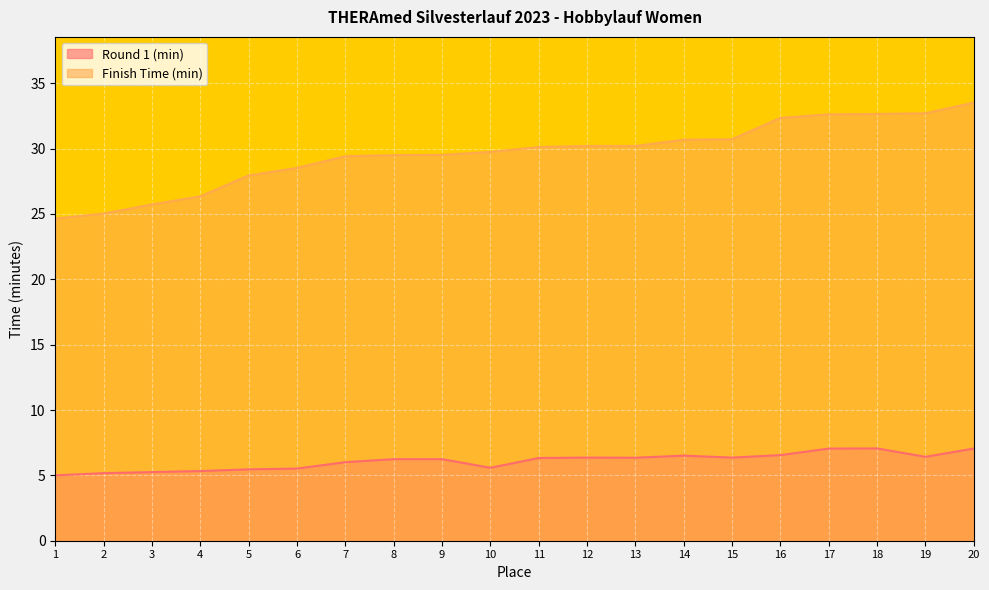

Is it true that Finish Time (min) equals 7.2 at 10?

False